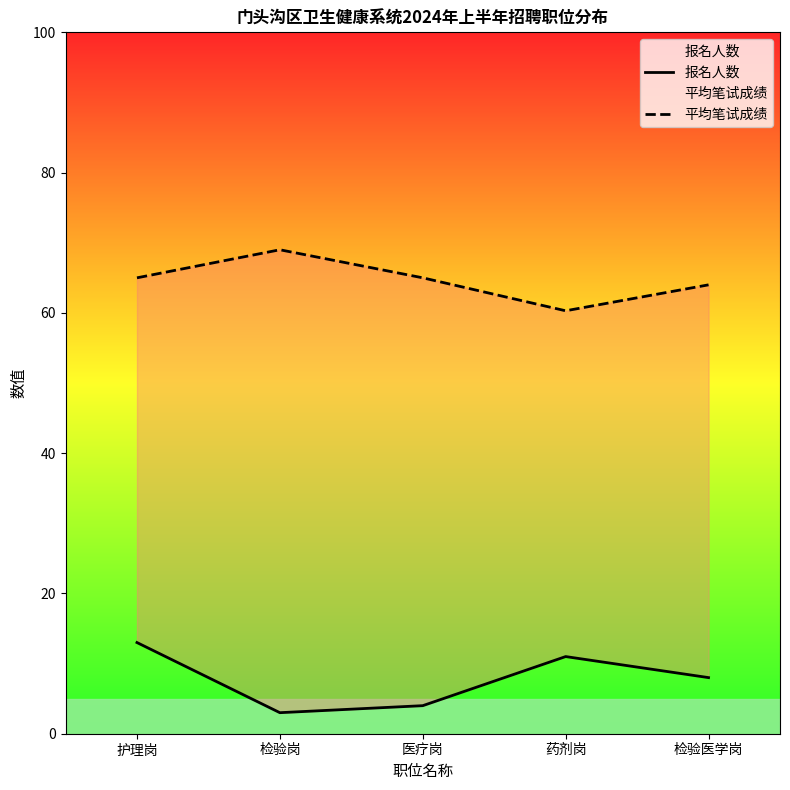

Rank the categories by 平均笔试成绩 value from highest to lowest.

检验岗, 护理岗, 医疗岗, 检验医学岗, 药剂岗